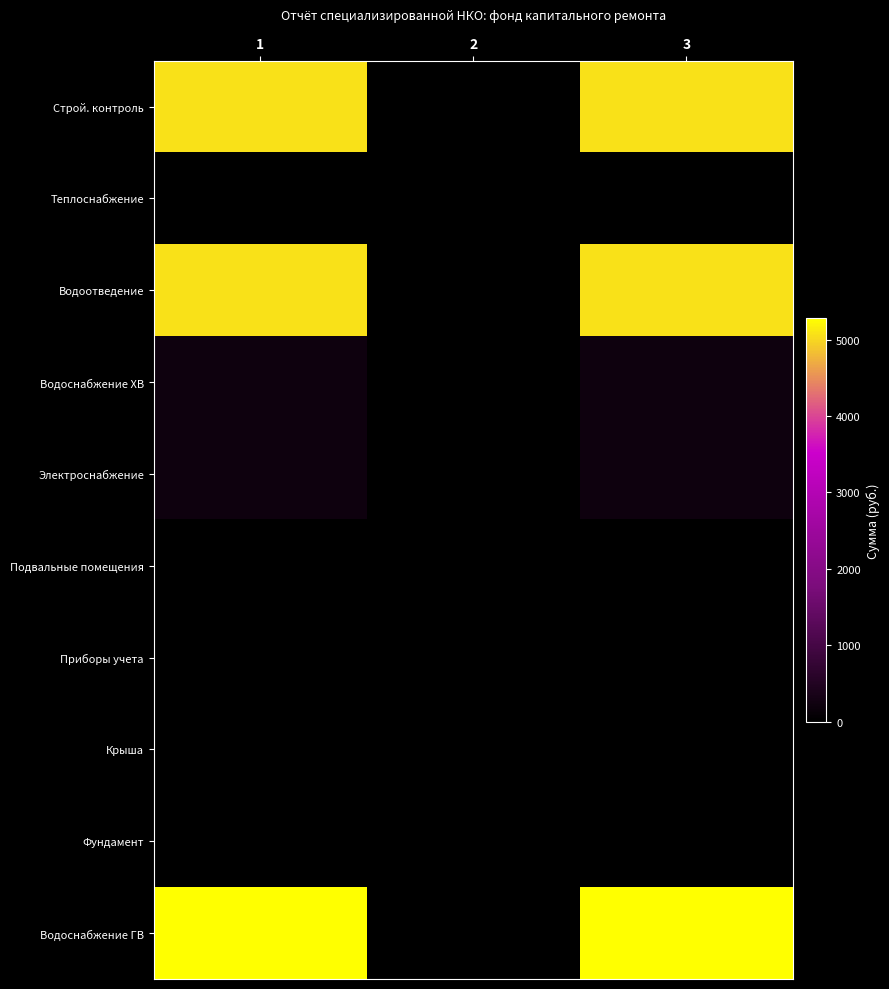

How many series are shown in this chart?

10